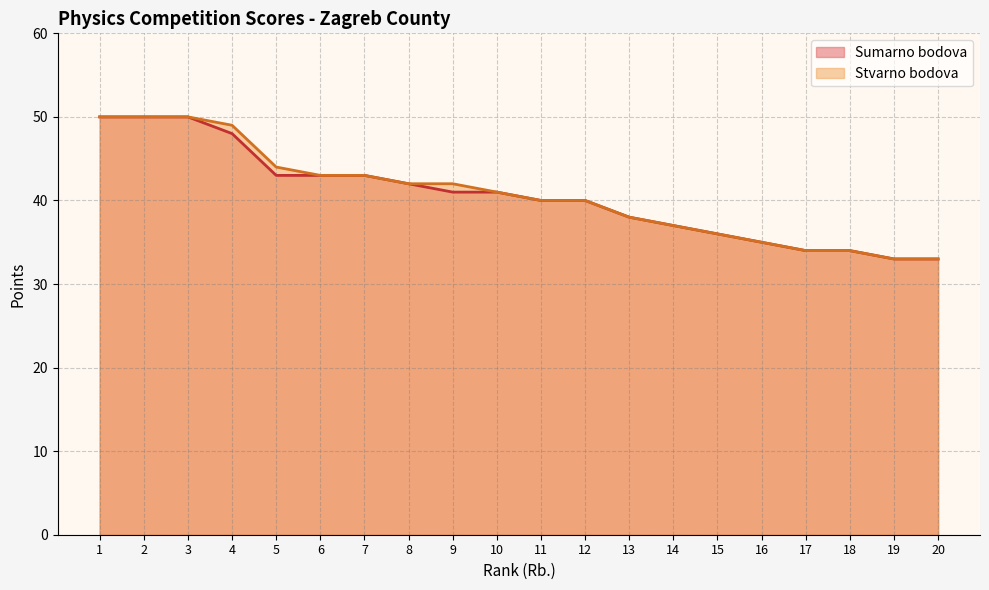

How many lines are shown in the chart?

2